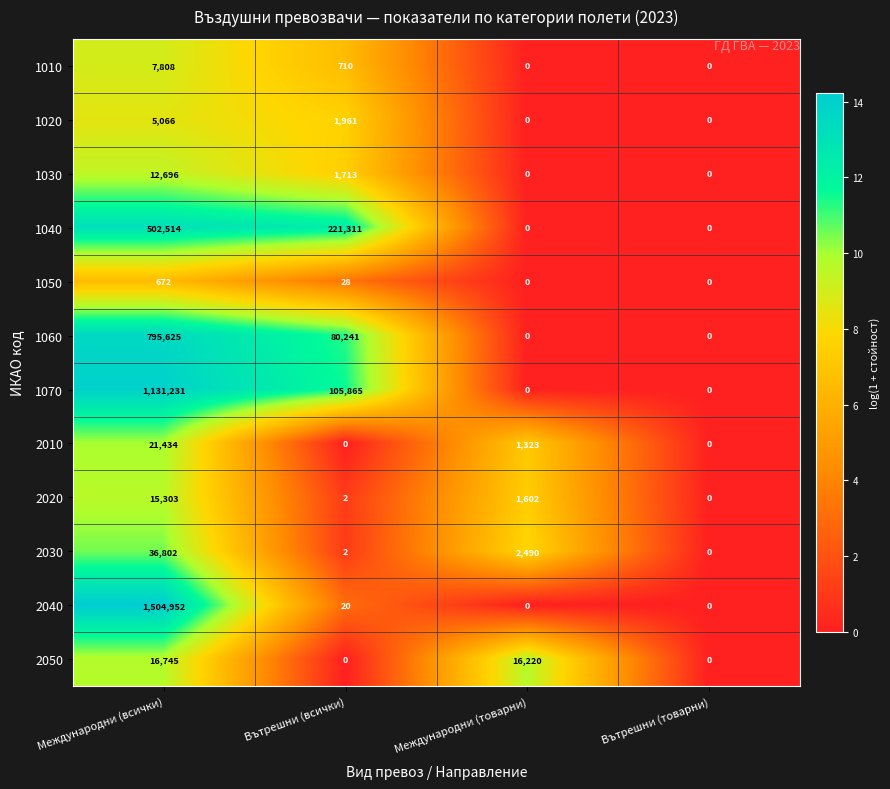

What is the difference between the maximum and minimum values in the 1070 series?

1131231